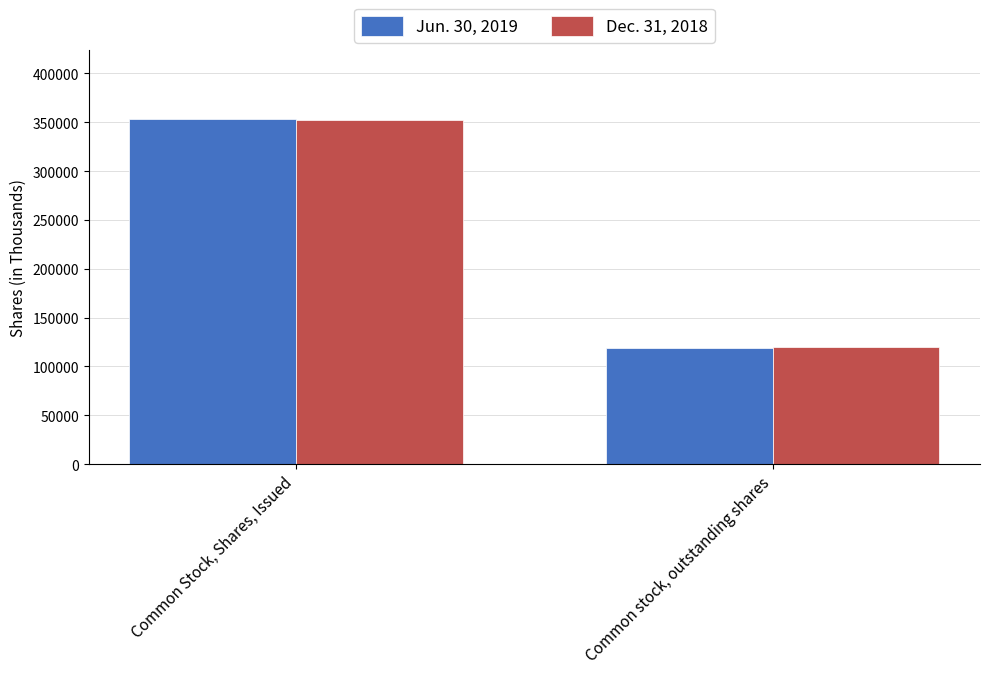

Reading right to left, transcribe all the data shown in this chart.

Jun. 30, 2019: Common stock, outstanding shares=118548	Common Stock, Shares, Issued=352952
Dec. 31, 2018: Common stock, outstanding shares=120037	Common Stock, Shares, Issued=352325